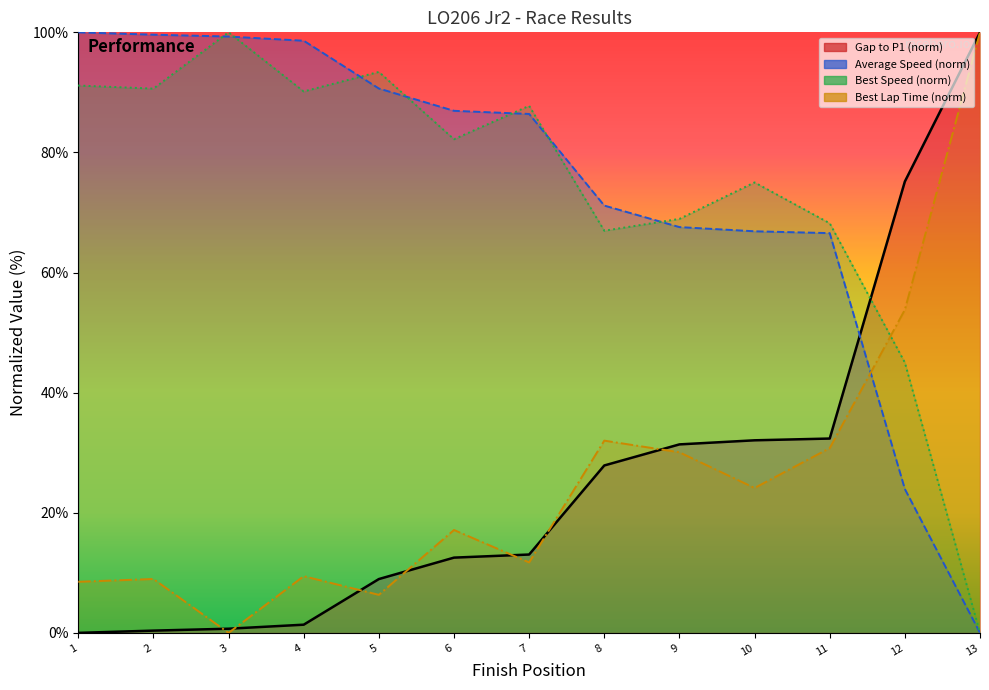

How many times do Best Lap time and Total Time cross each other?

7